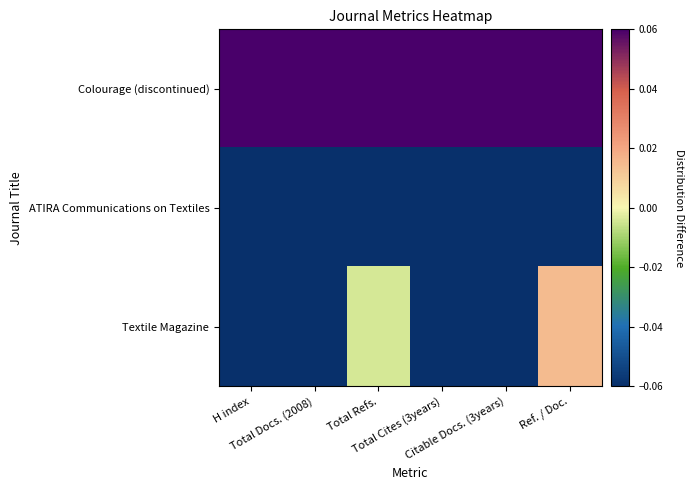

At how many categories does at least one series exceed 0?

6